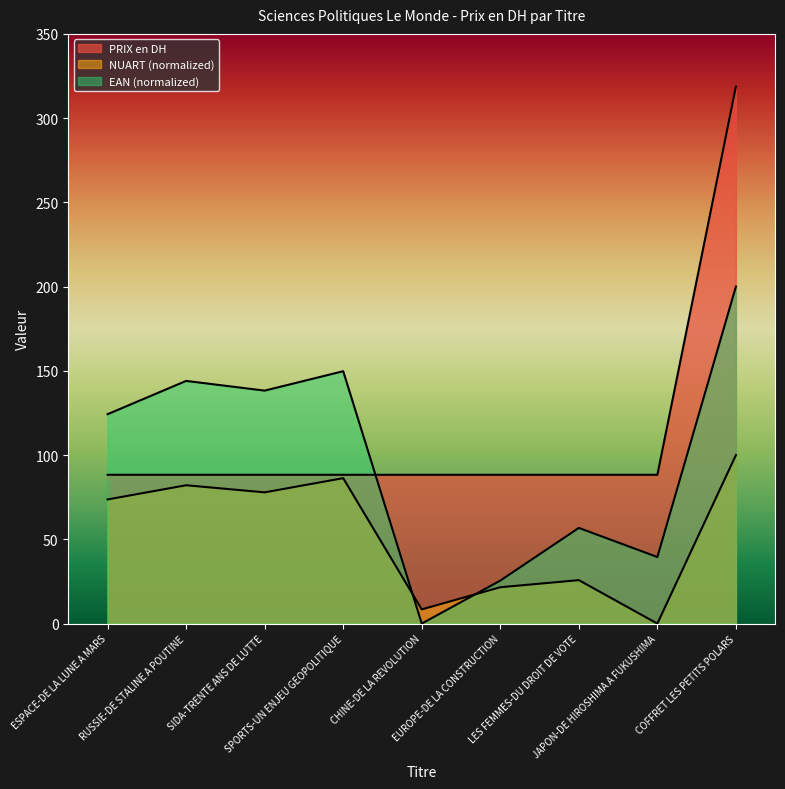

At which label is NUART (scaled) closest to 50?

ESPACE-DE LA LUNE A MARS